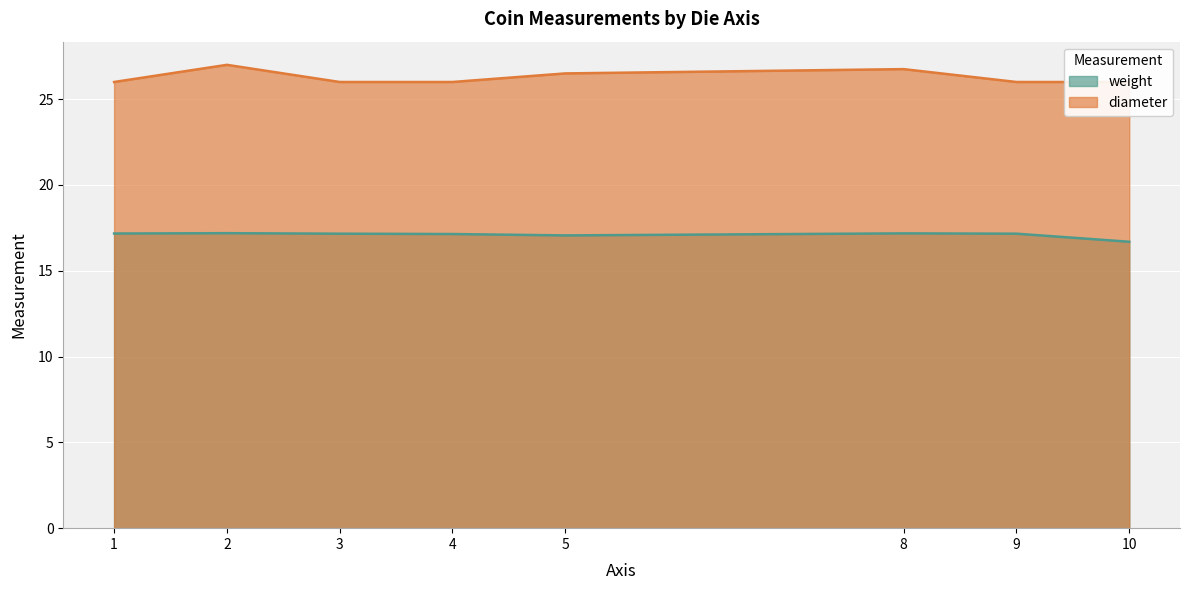

At which label is diameter closest to 27?

2